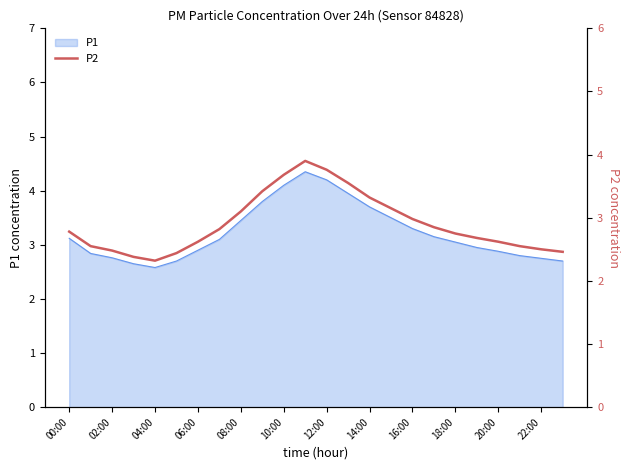

True or false: P1 has a value of 1.2 at 14:00.

False